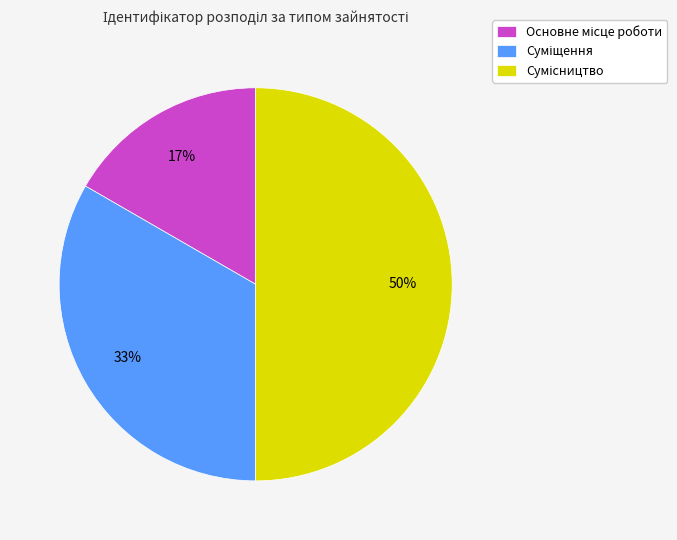

To the nearest percent, what is the difference between the largest and smallest slice percentages?

33%